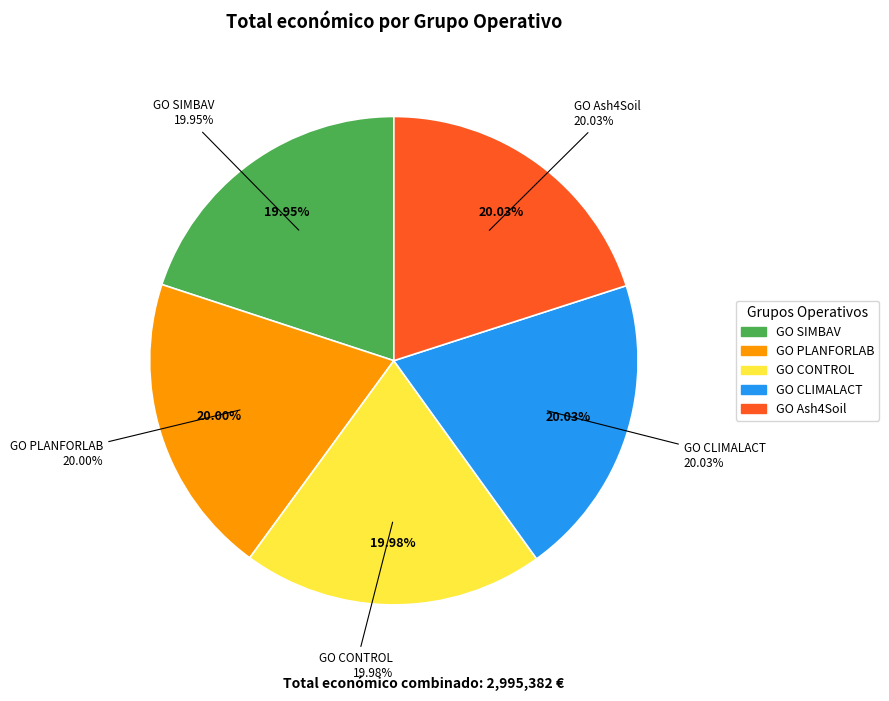

Does GO PLANFORLAB represent more than half of the total?

No